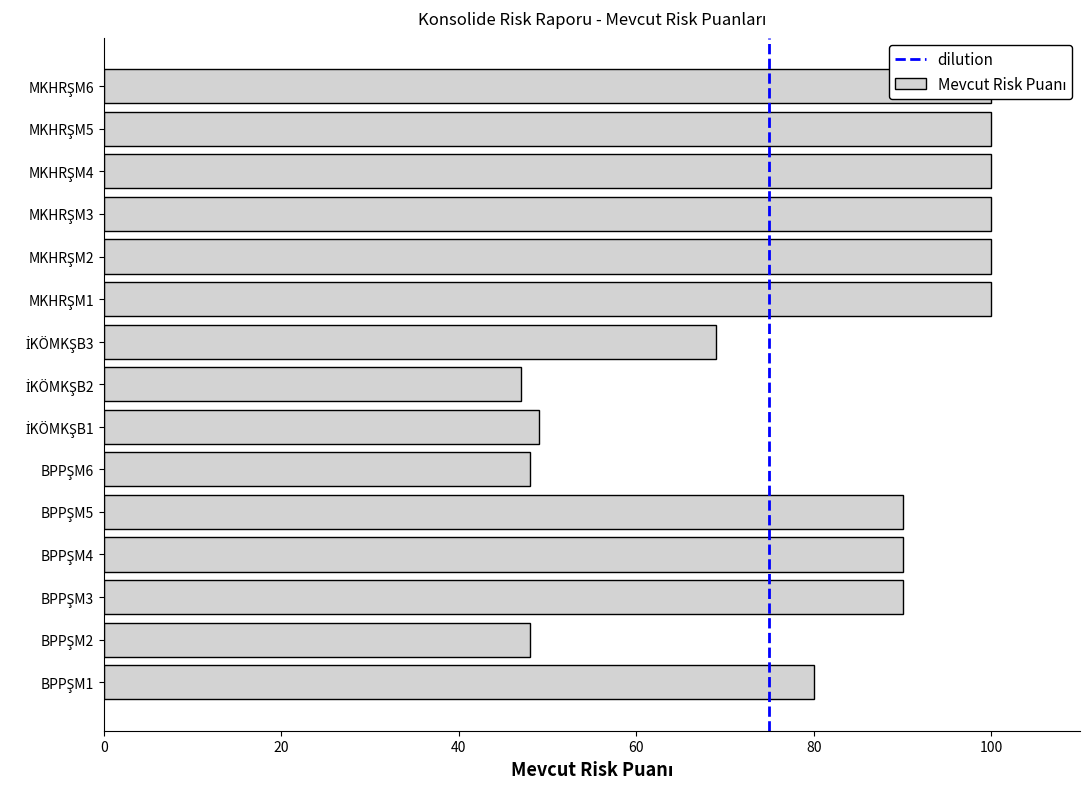

How many values are below 90?

6